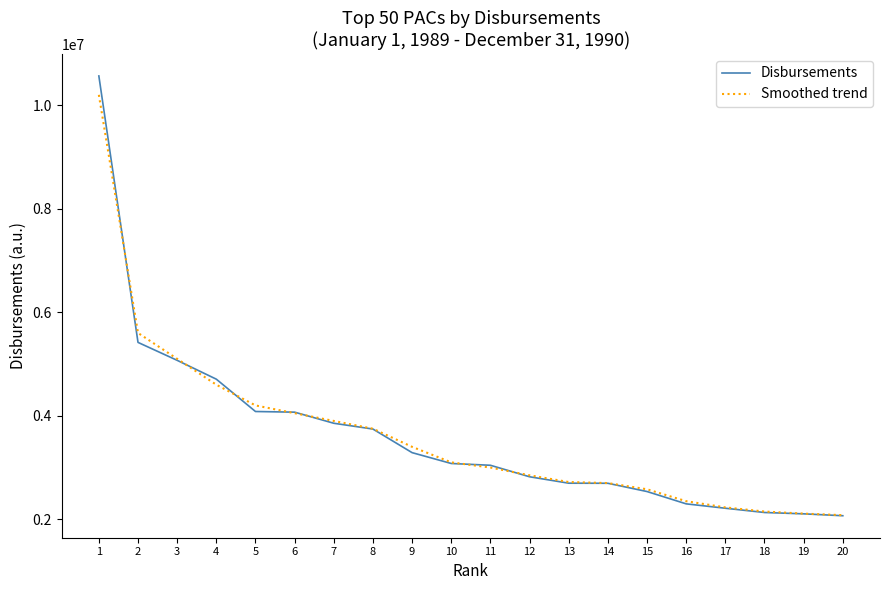

What is the difference between the highest and lowest values at 5?

117522